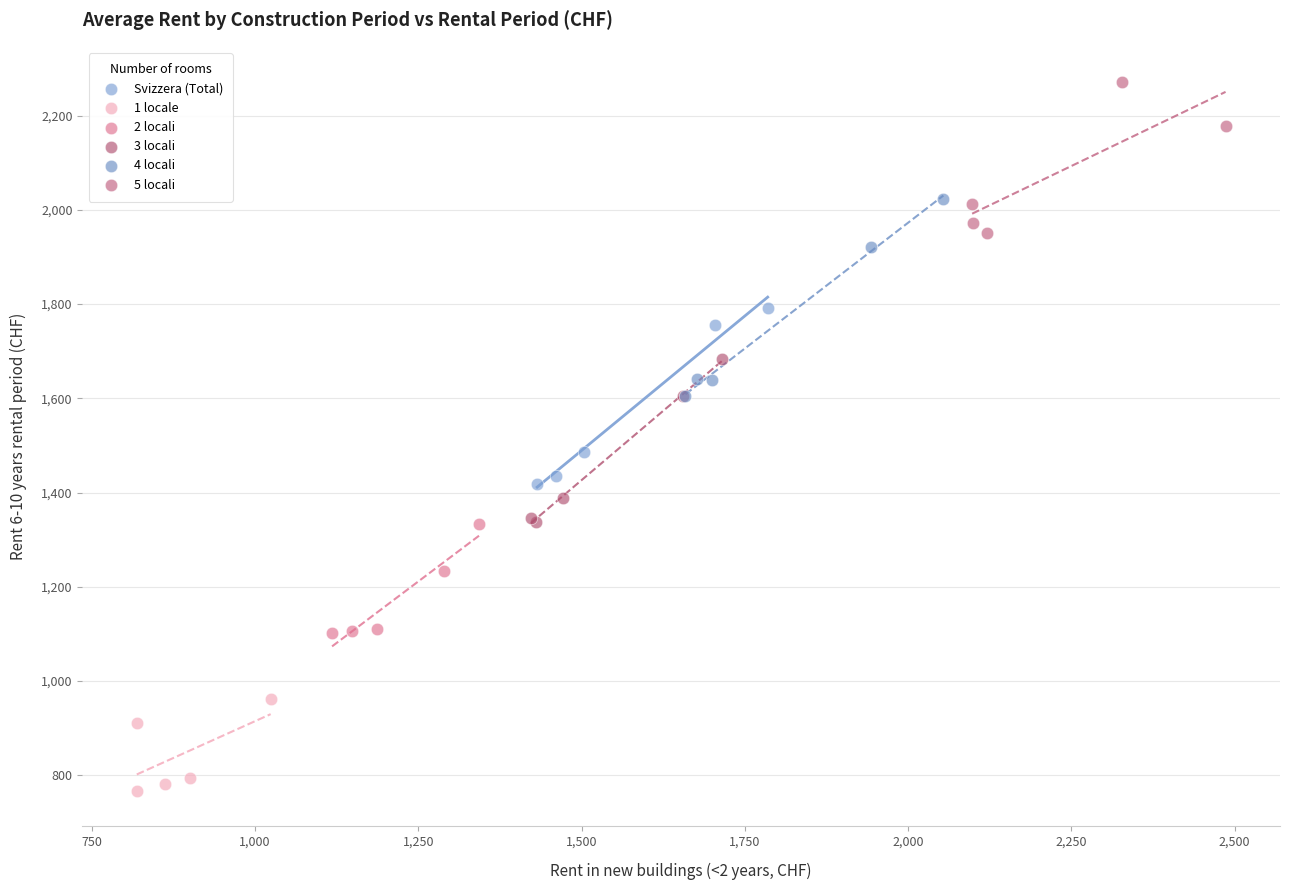

Which series reaches the maximum Y coordinate?

5 locali